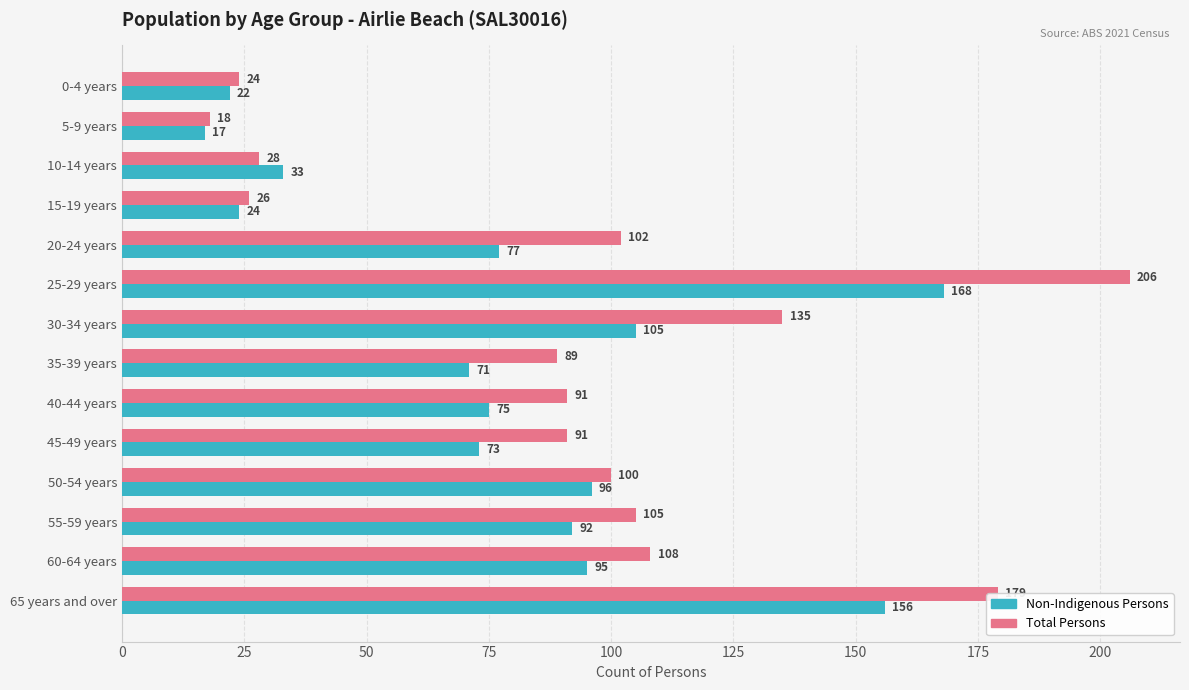

What is the maximum value for Total Persons?

206